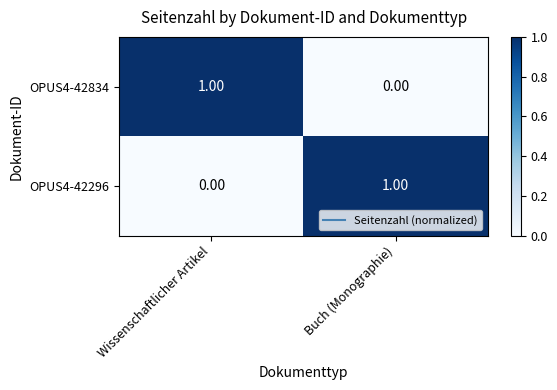

At Buch (Monographie), list the series in order from largest to smallest.

OPUS4-42296, OPUS4-42834